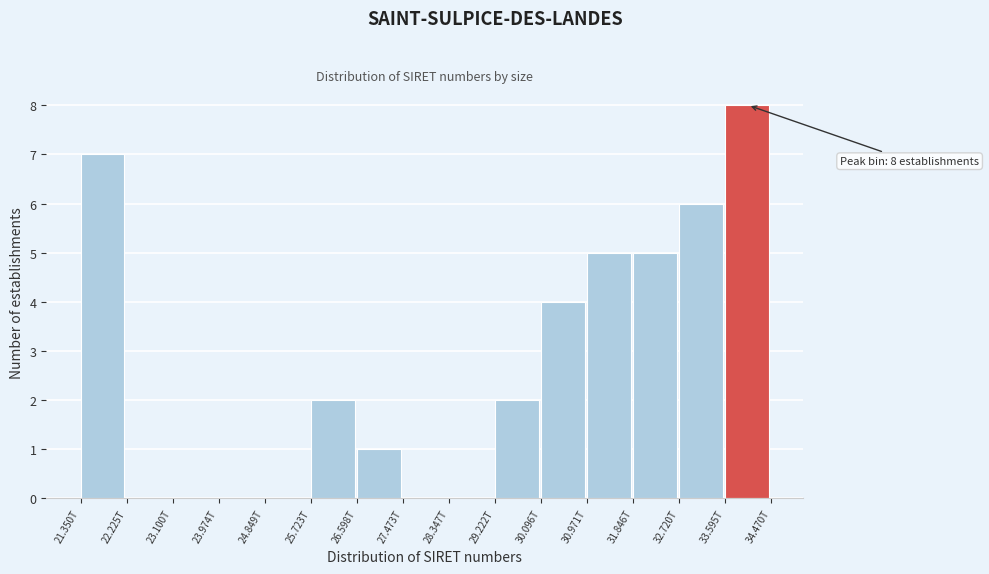

Reading right to left, transcribe all the data shown in this chart.

33.595T=8	32.720T=6	31.846T=5	30.971T=5	30.096T=4	29.222T=2	28.347T=0	27.473T=0	26.598T=1	25.723T=2	24.849T=0	23.974T=0	23.100T=0	22.225T=0	21.350T=7